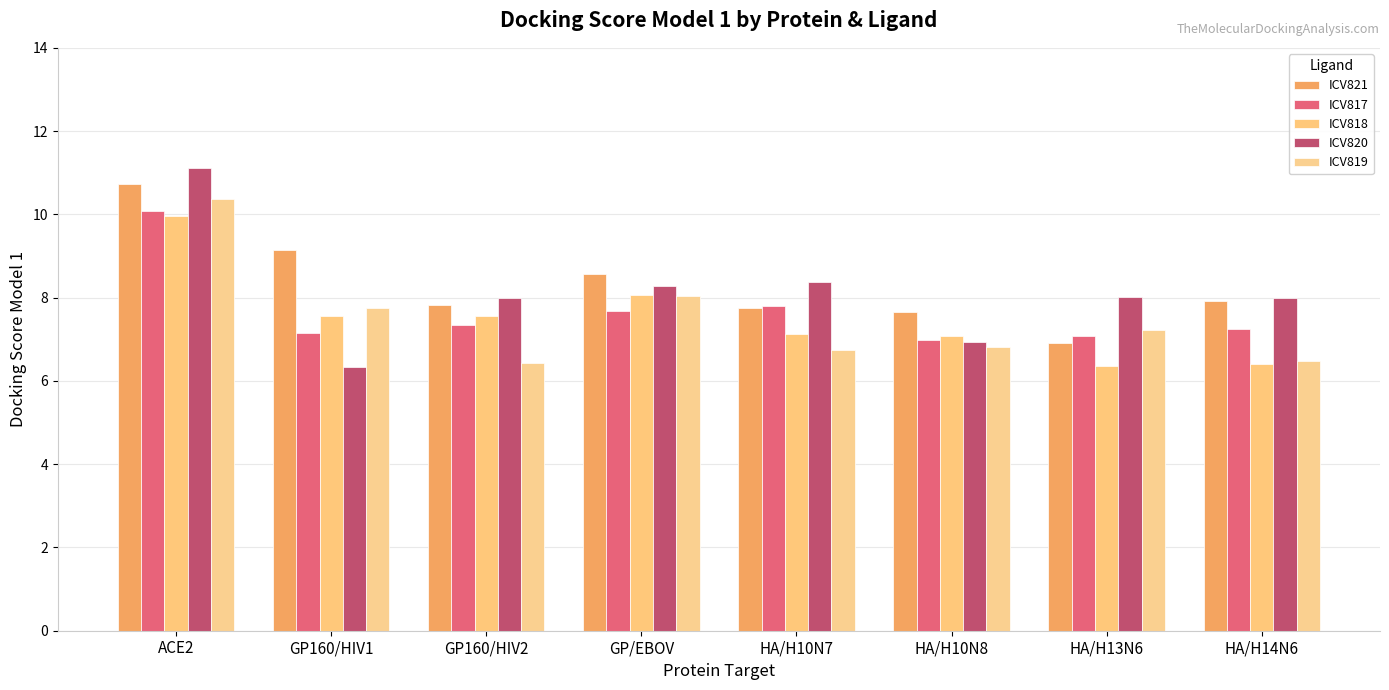

How many series are shown in this chart?

5